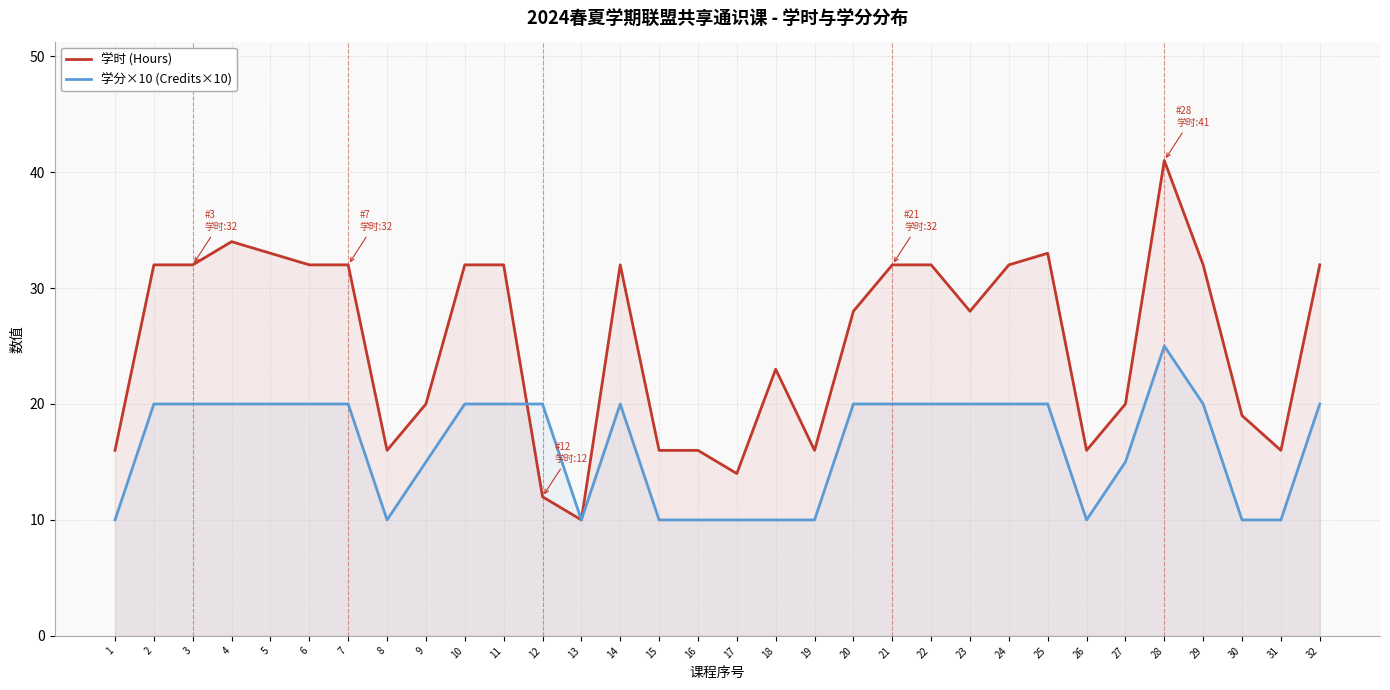

What is the value of the 学分×10 (Credits×10) point at the 21st from the left?

20